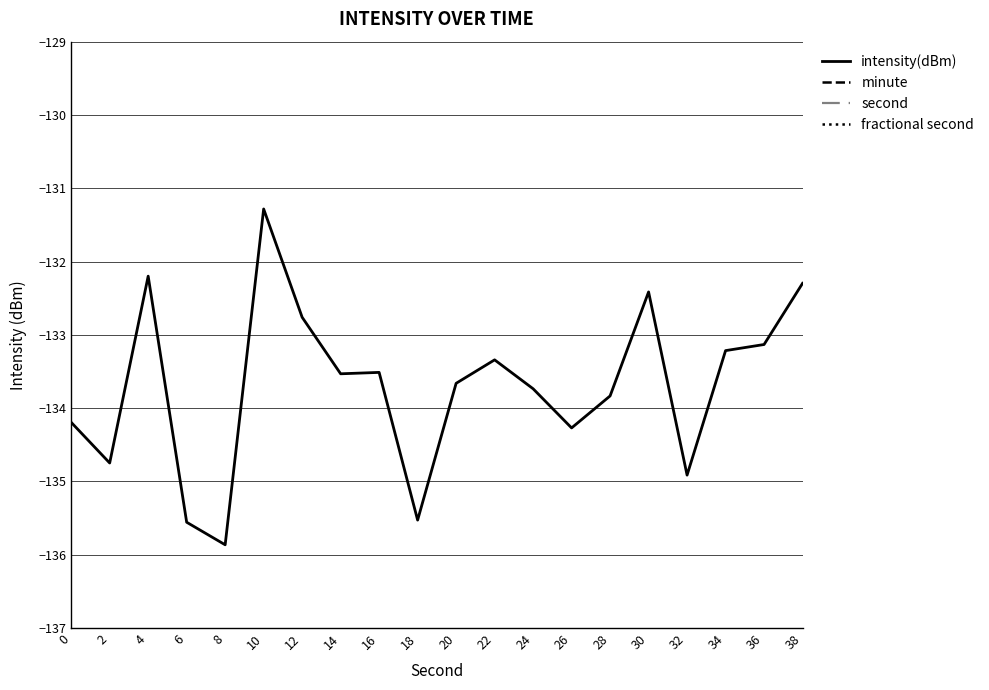

True or false: second and minute intersect in this chart.

False